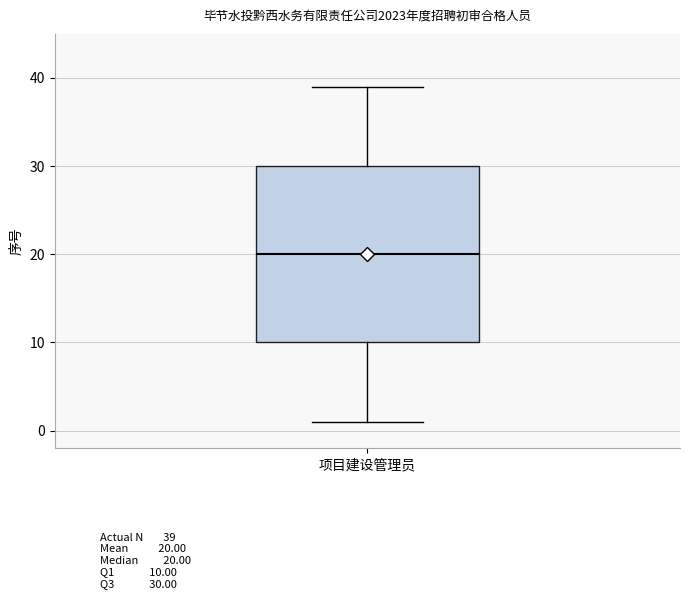

Where does the lower whisker of the box for 项目建设管理员 end on the y-axis? The values are not printed on the chart, so give them approximately, as read against the axis.

1